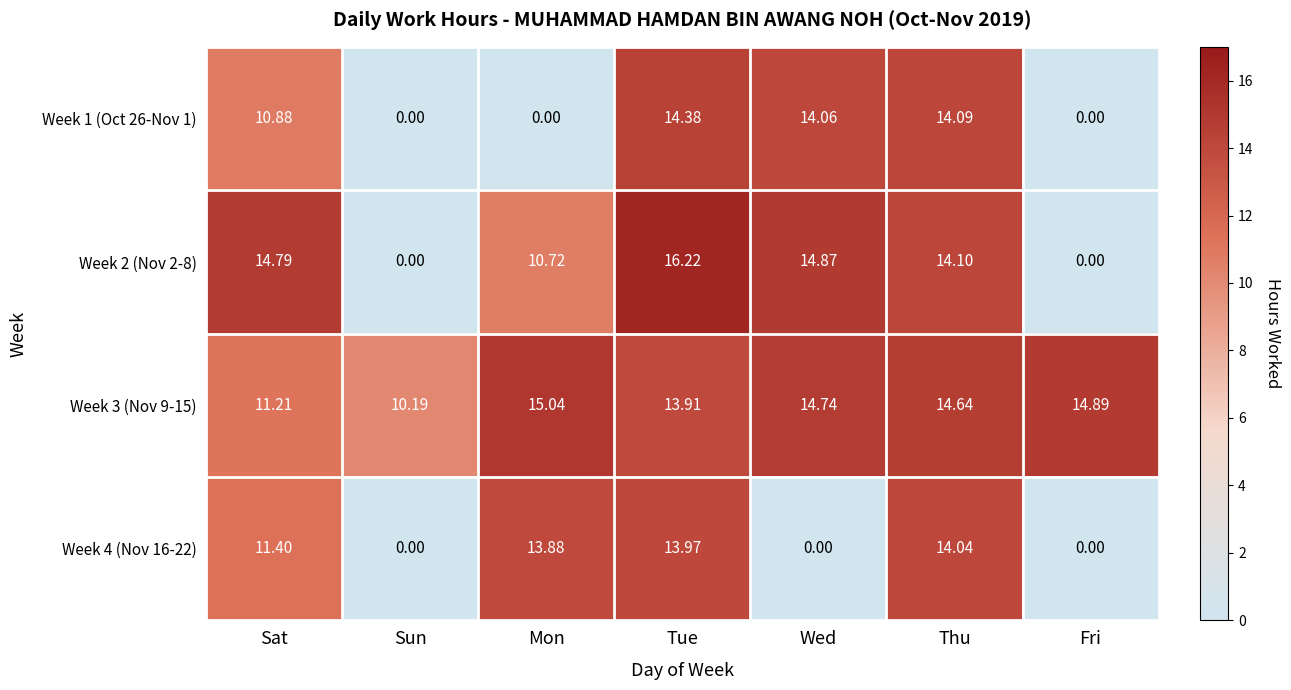

At which category is the sum across all series the highest?

Tue